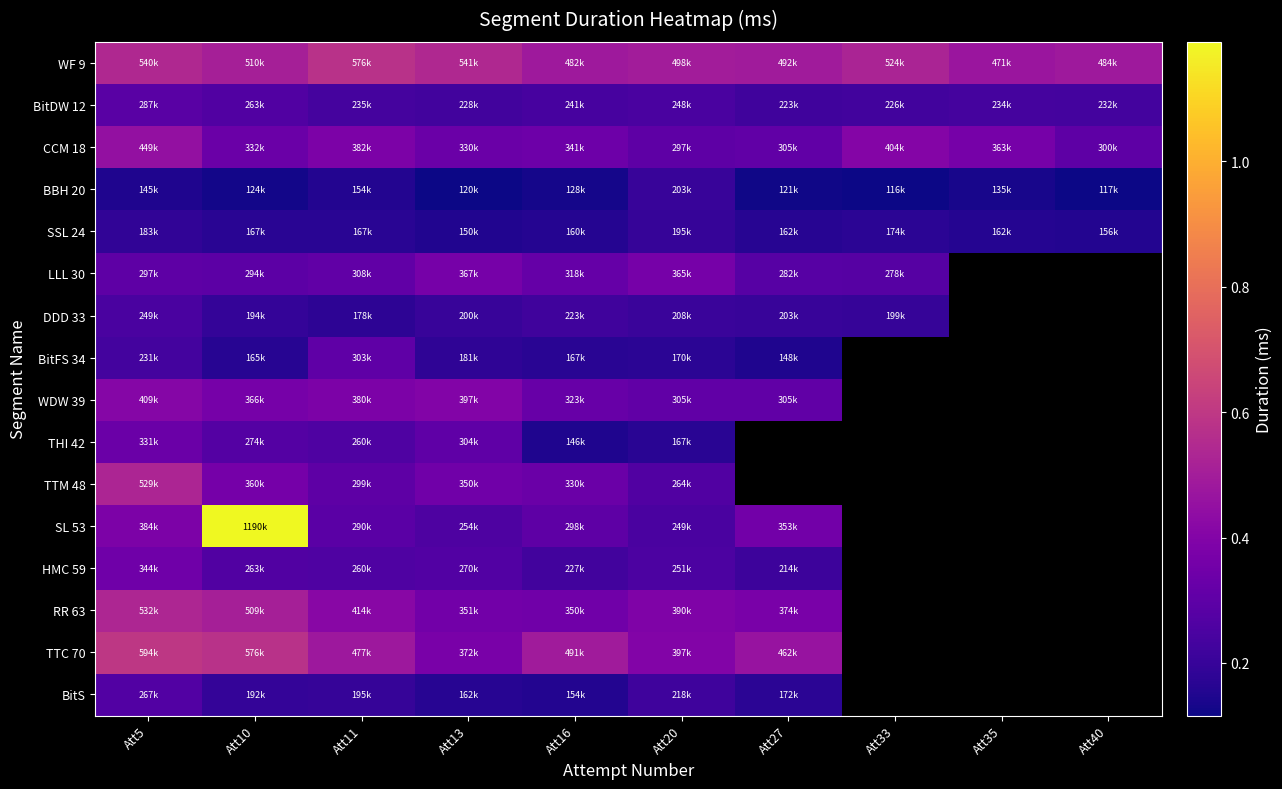

True or false: SSL 24 has a value of 83301.1 at Att13.

False